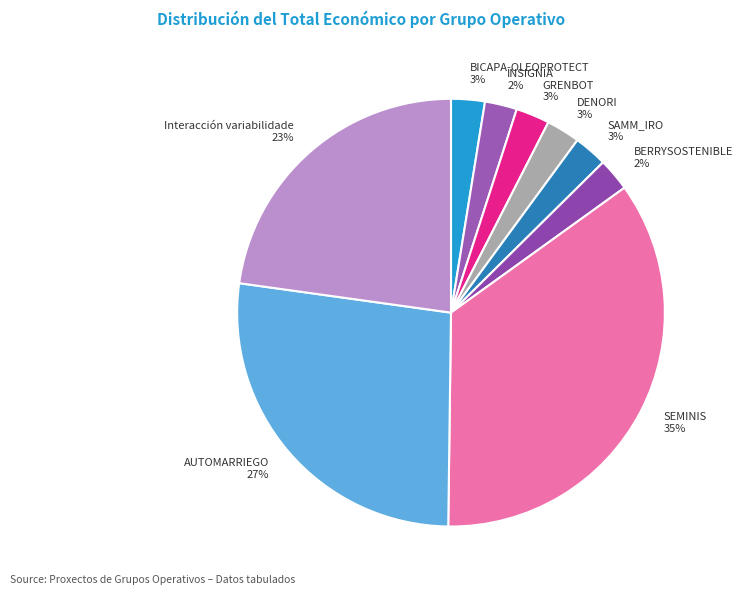

To the nearest percent, what percentage of the pie is BERRYSOSTENIBLE?

2%